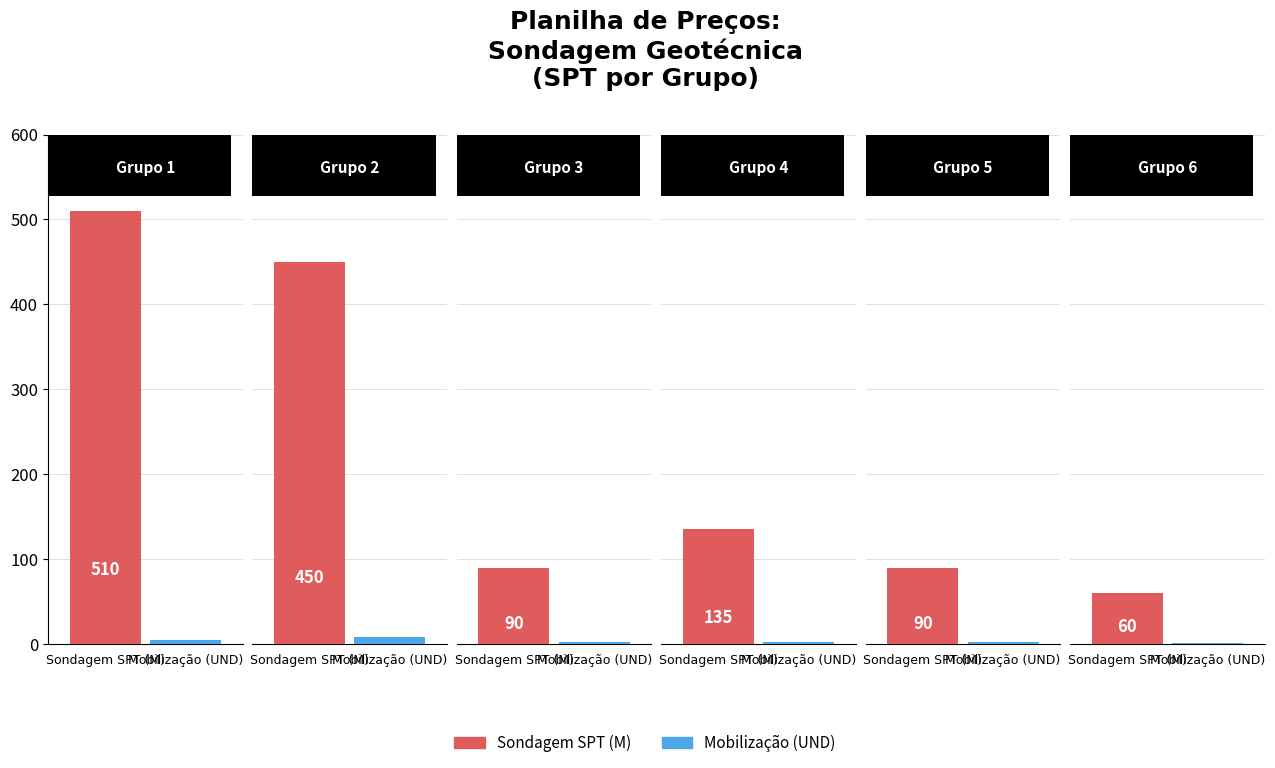

How many bars are there in each group?

2